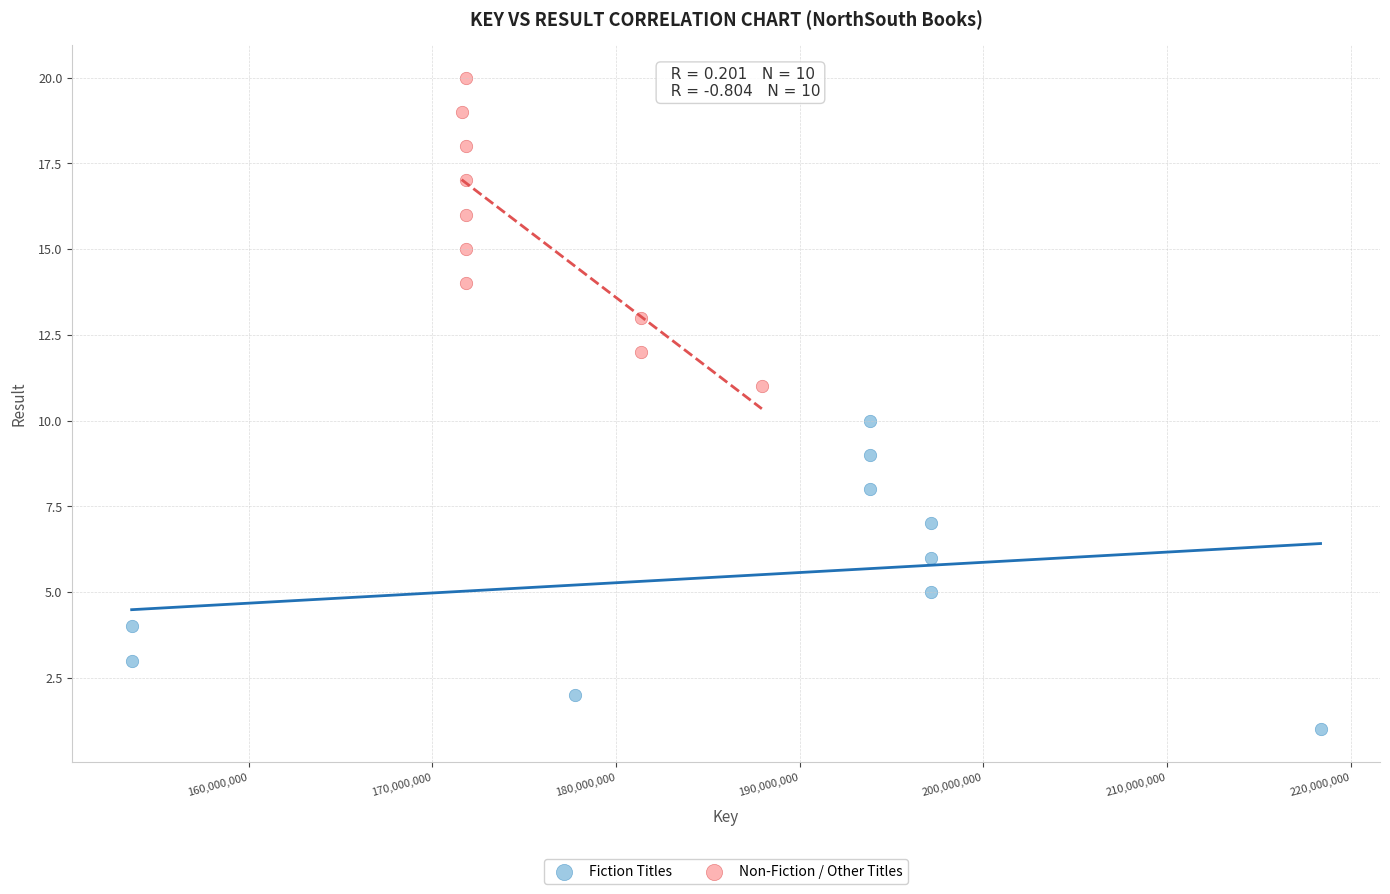

Which series reaches the minimum Y coordinate?

Fiction Titles